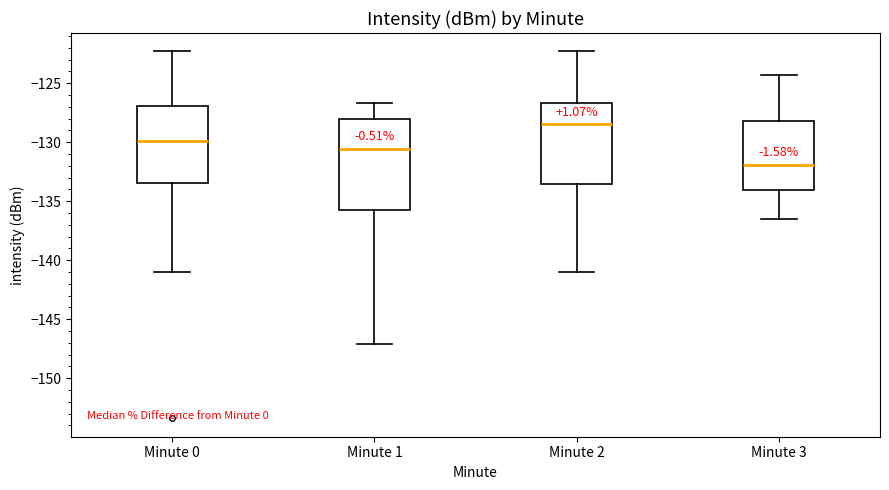

Reading left to right, transcribe this box plot: for each box, give where its median line is, the range the box spans, and where its two whiskers end, as read against the y-axis. The values are not printed on the chart, so give them approximately, as read against the axis.

Minute 0: median -130.0, box -133.5 to -127.0, whiskers -141.0 to -122.5
Minute 1: median -130.5, box -136.0 to -128.0, whiskers -147.0 to -126.5
Minute 2: median -128.5, box -133.5 to -126.5, whiskers -141.0 to -122.5
Minute 3: median -132.0, box -134.0 to -128.0, whiskers -136.5 to -124.5